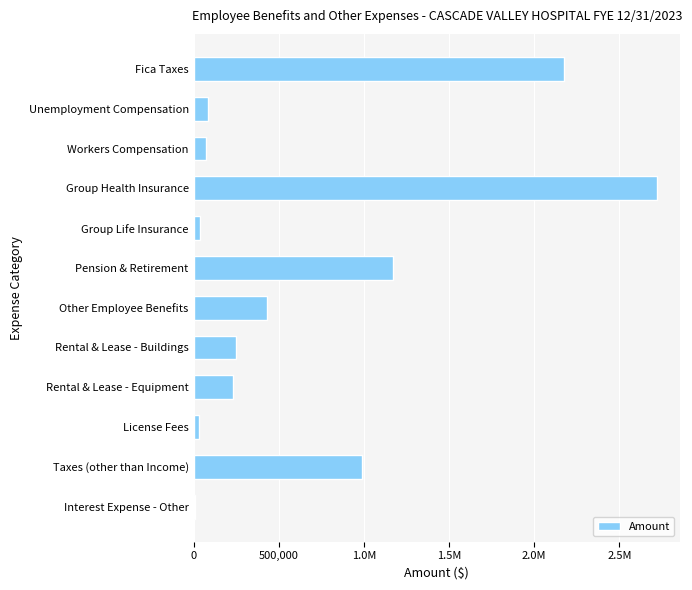

Are the bars horizontal?

Yes